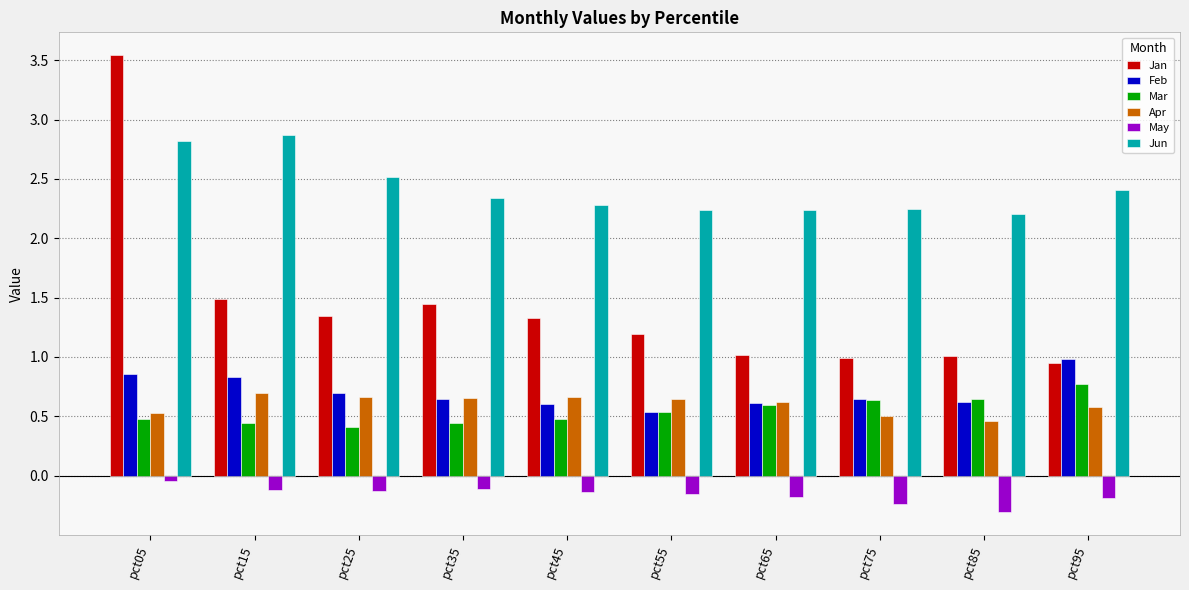

What is the smallest value displayed?

-0.3